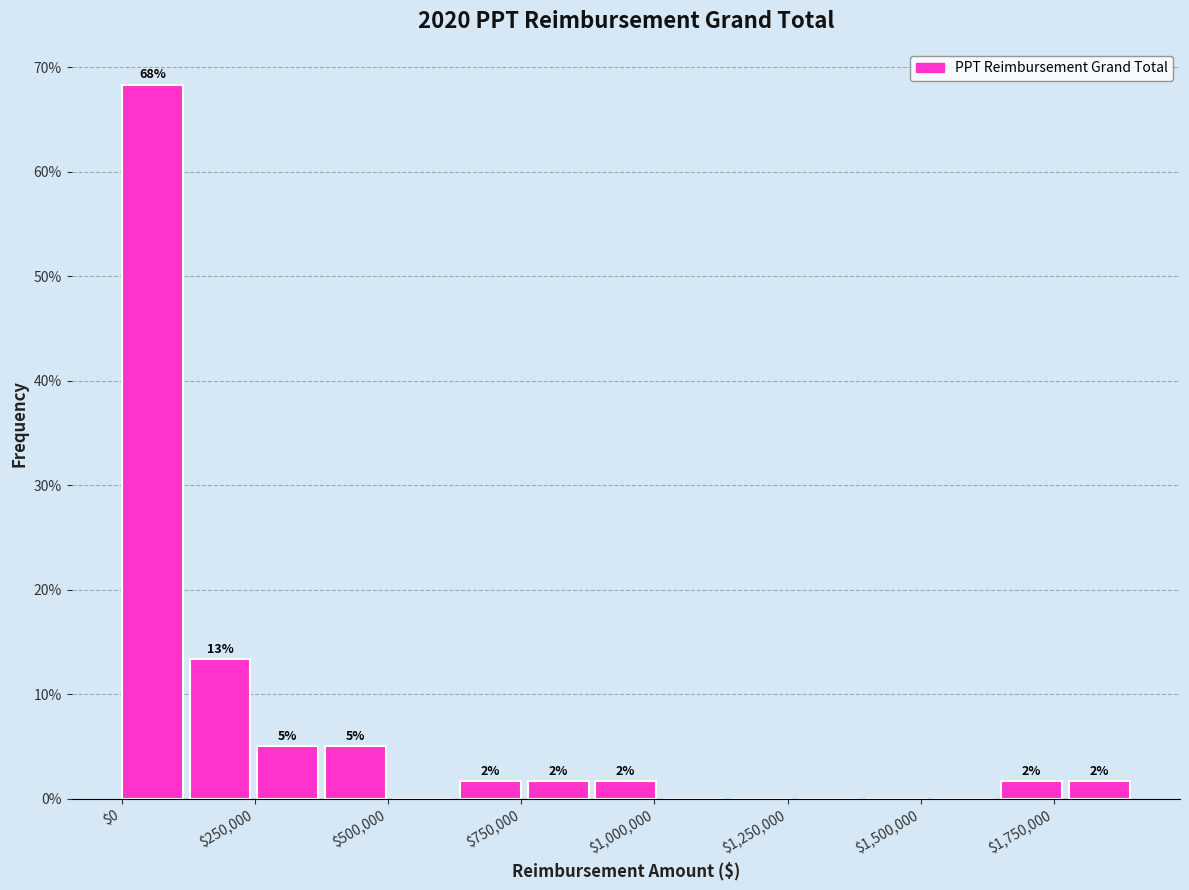

Read against the x-axis, roughly where is the centre of the tallest bar?

50000